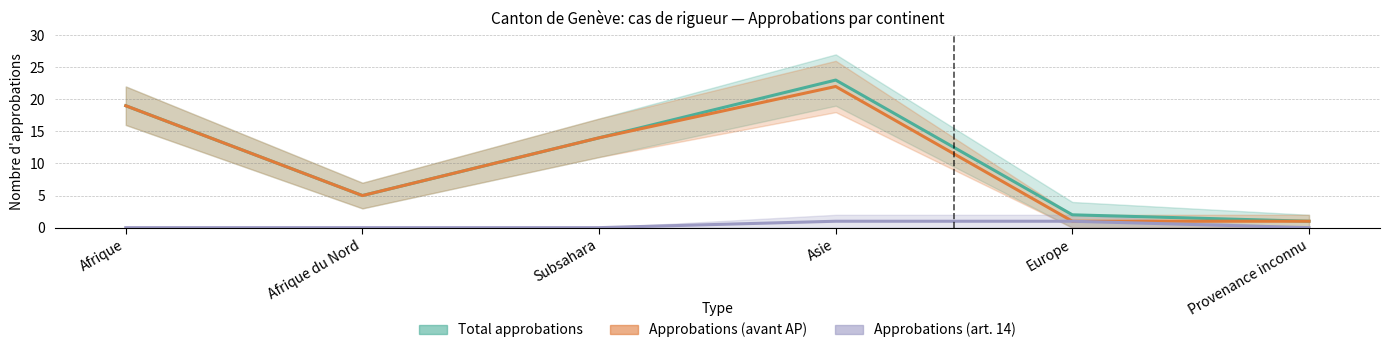

At Afrique du Nord, list the series in order from smallest to largest.

Approbations (art.14), Total approbations, Approbations (avant AP)